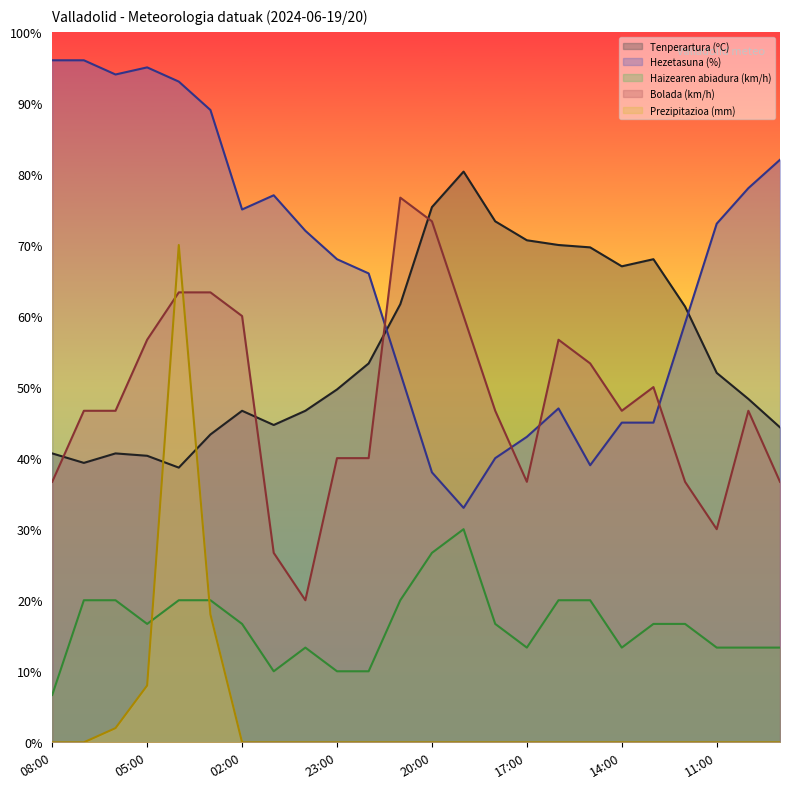

What is the sum of all Bolada (km/h) values?

1150.0